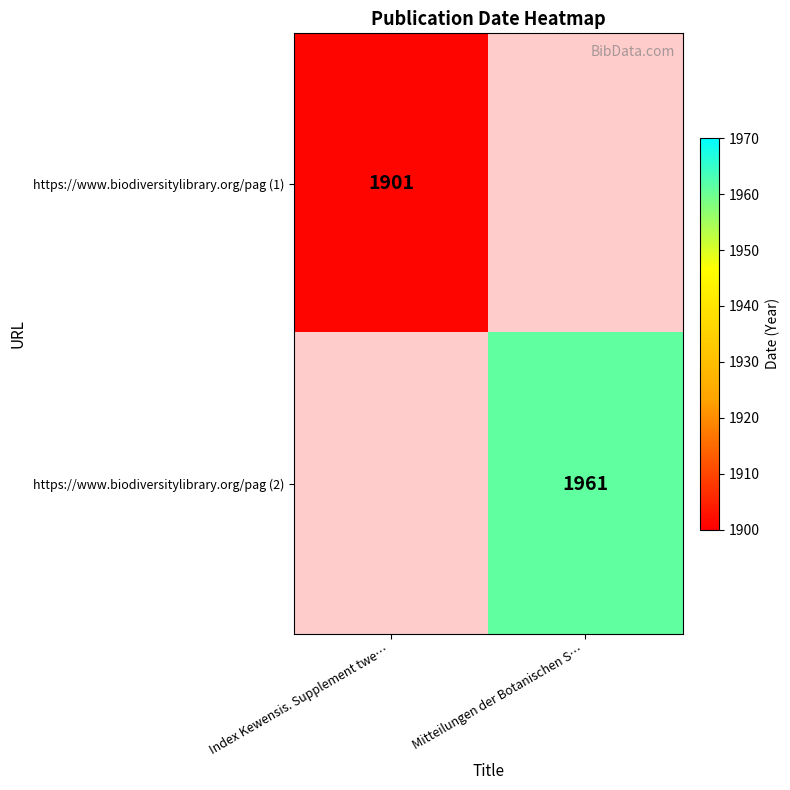

The https://www.biodiversitylibrary.org/pag (1) series shows 1901 at Index Kewensis. Supplement twe…. True or false?

True